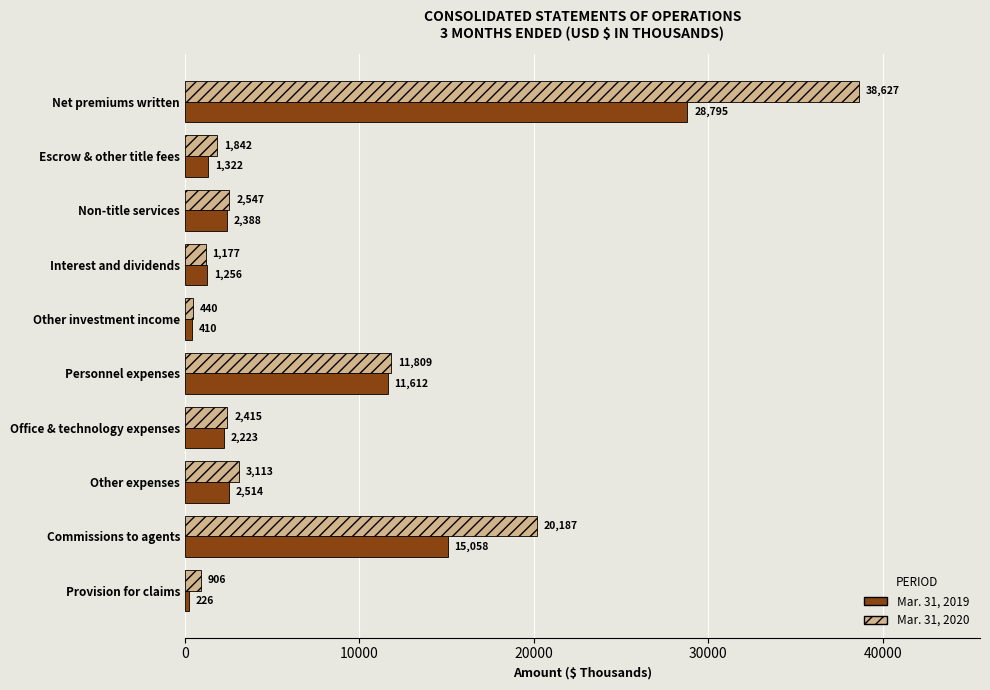

What is the spread (max minus min) of values at Other investment income?

30